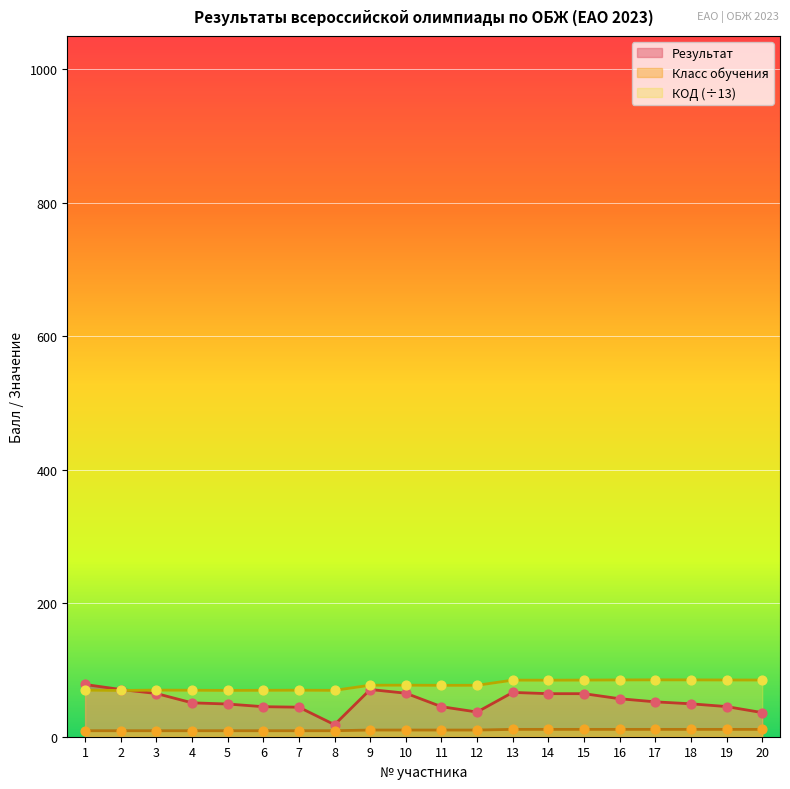

Which series contains the highest Y value?

КОД